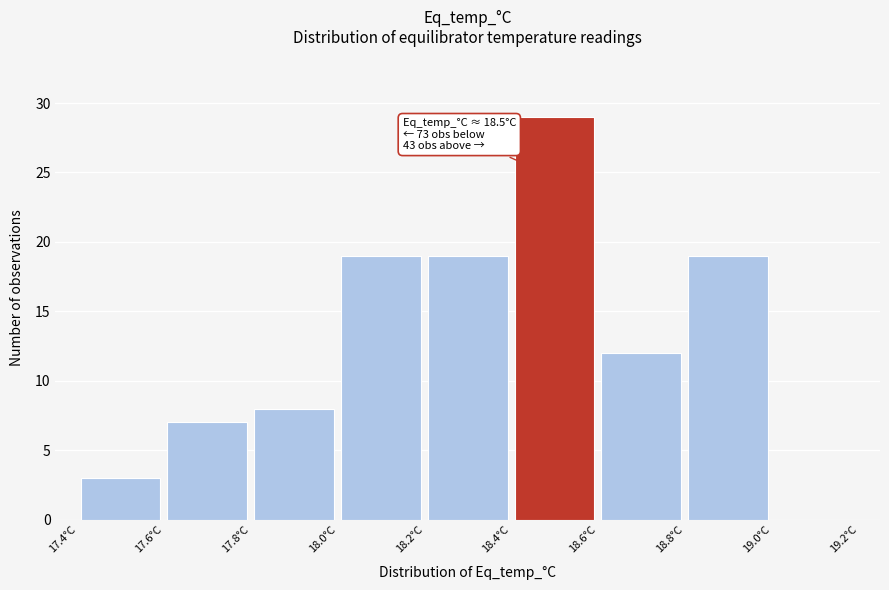

Over which range of the x-axis is the bar tallest?

18.4 to 18.6